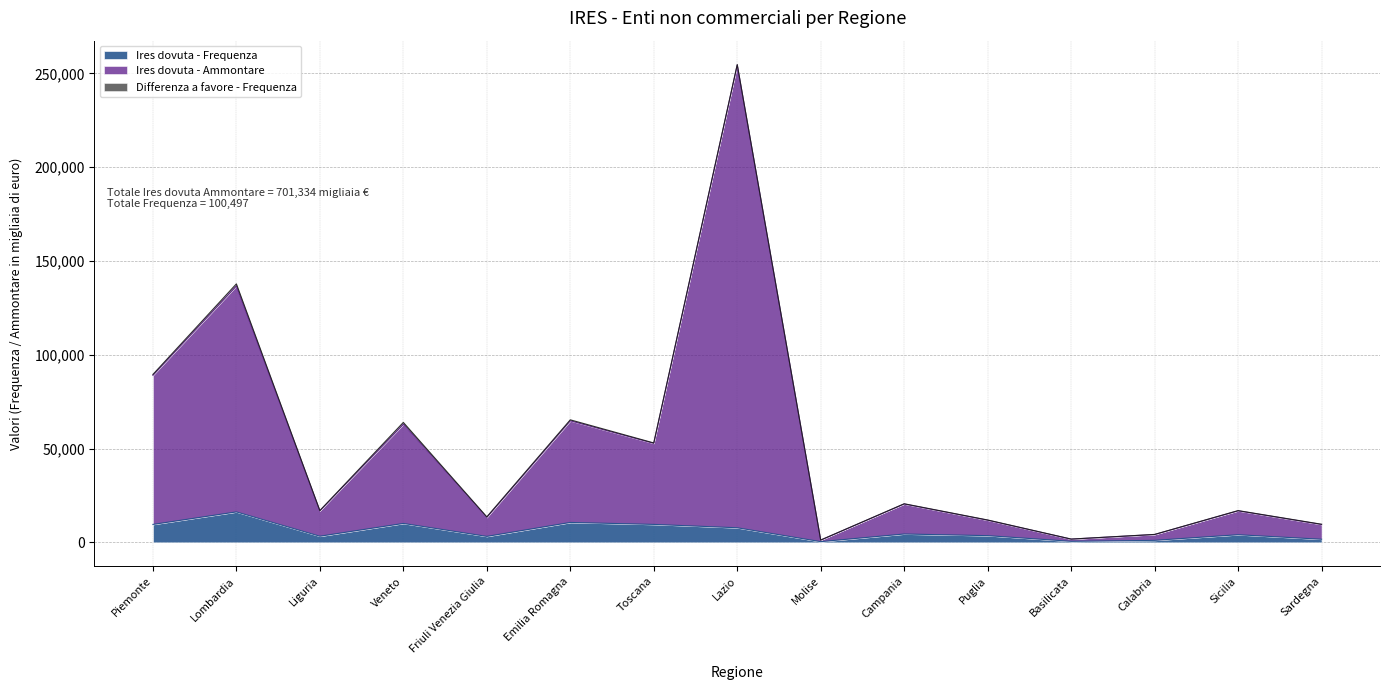

Which category has the highest value in the Ires dovuta - Frequenza series?

Lombardia